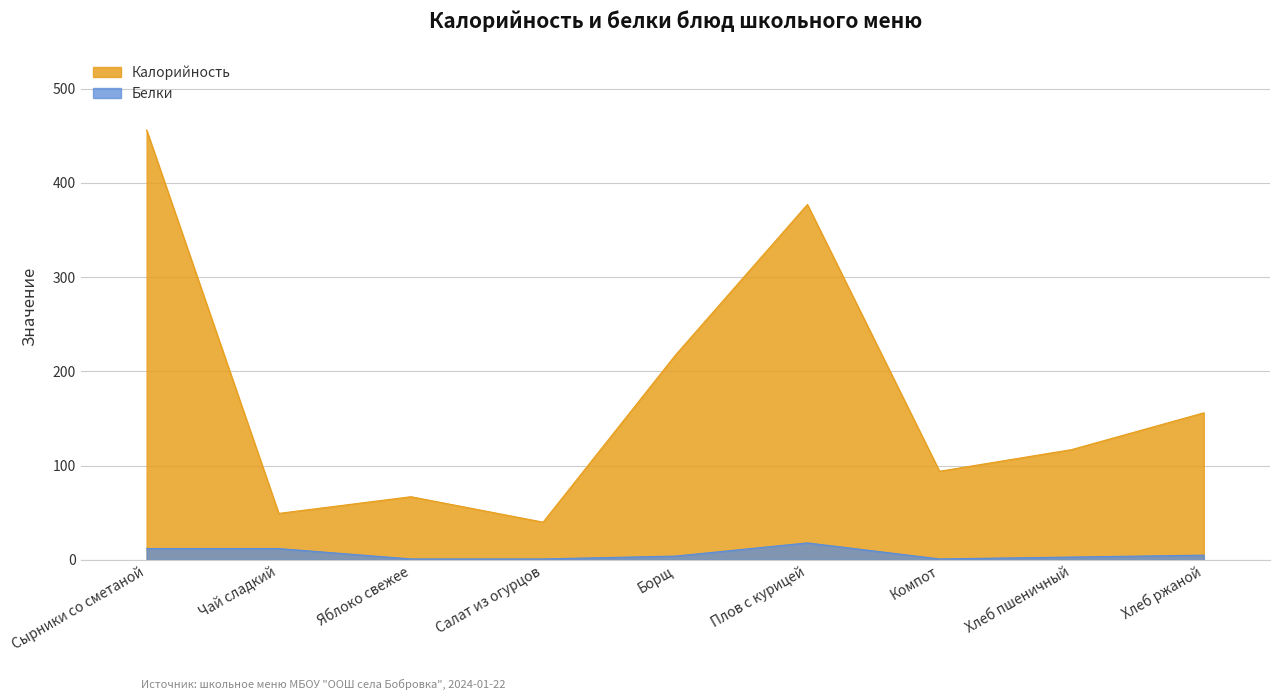

At which label is Калорийность closest to 248?

Борщ